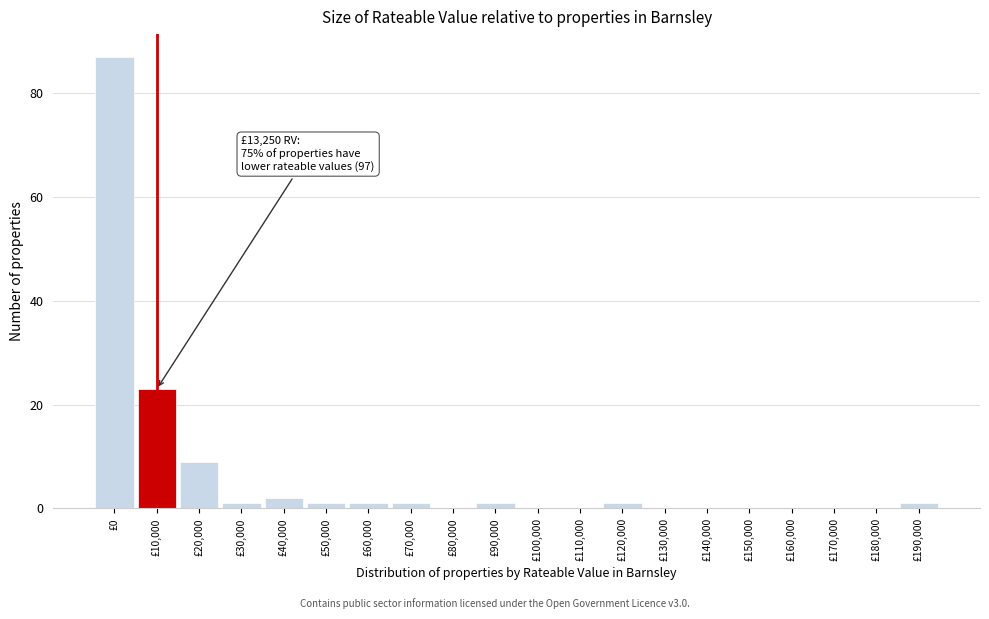

Reading right to left, list all the values displayed in this chart.

£190,000=1	£180,000=0	£170,000=0	£160,000=0	£150,000=0	£140,000=0	£130,000=0	£120,000=1	£110,000=0	£100,000=0	£90,000=1	£80,000=0	£70,000=1	£60,000=1	£50,000=1	£40,000=2	£30,000=1	£20,000=9	£10,000=23	£0=87